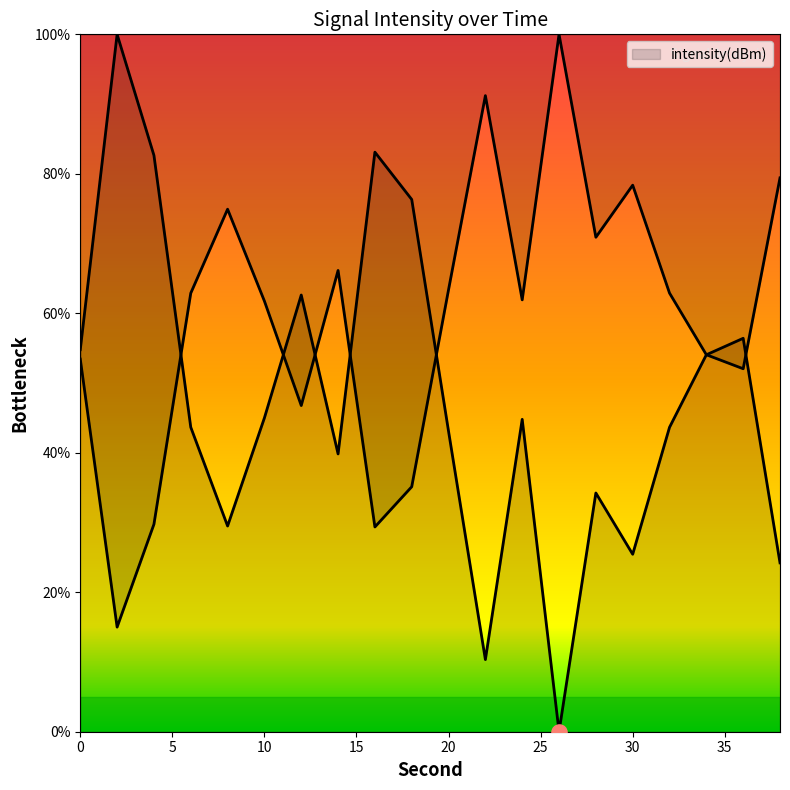

Which has a higher value, 8 or 24?

24